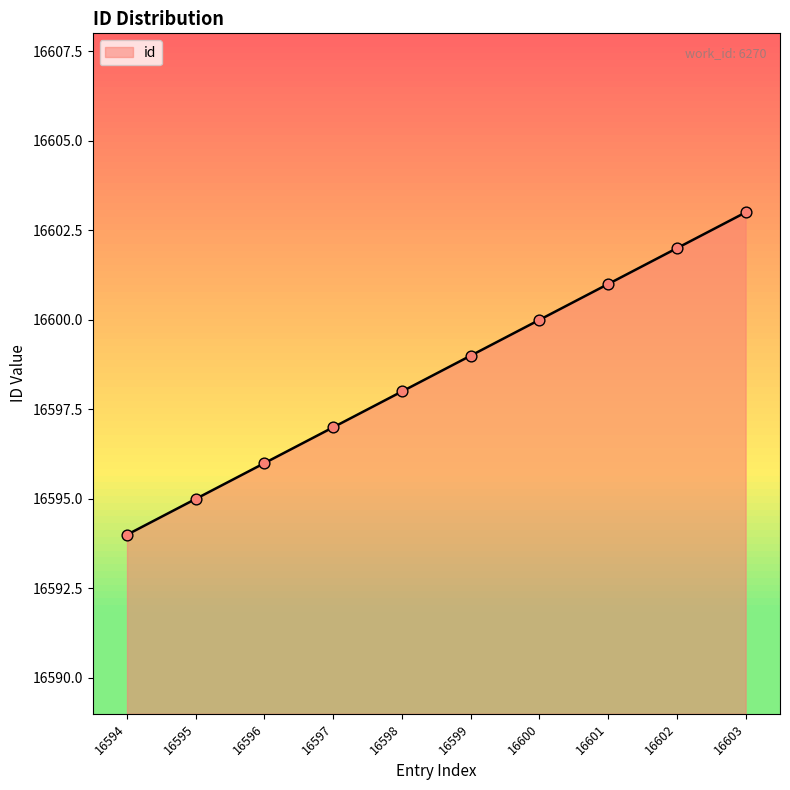

What is the change in value from 16596 to 16597?

+1